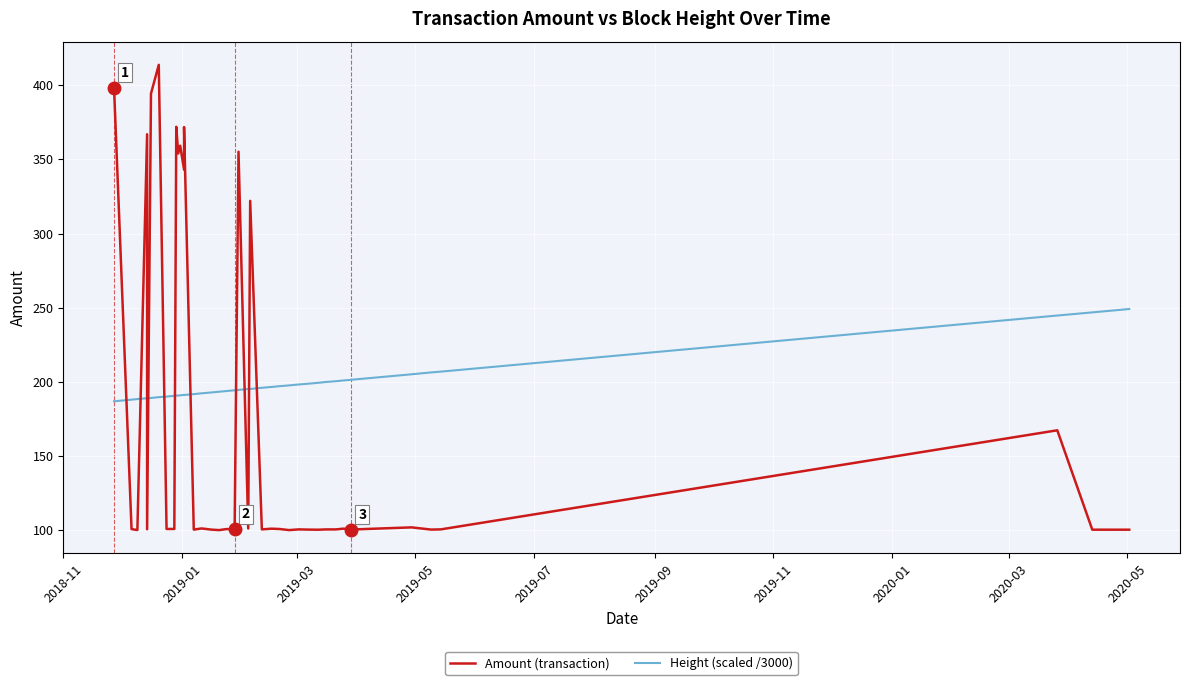

What is the minimum value shown in the chart?

100.0